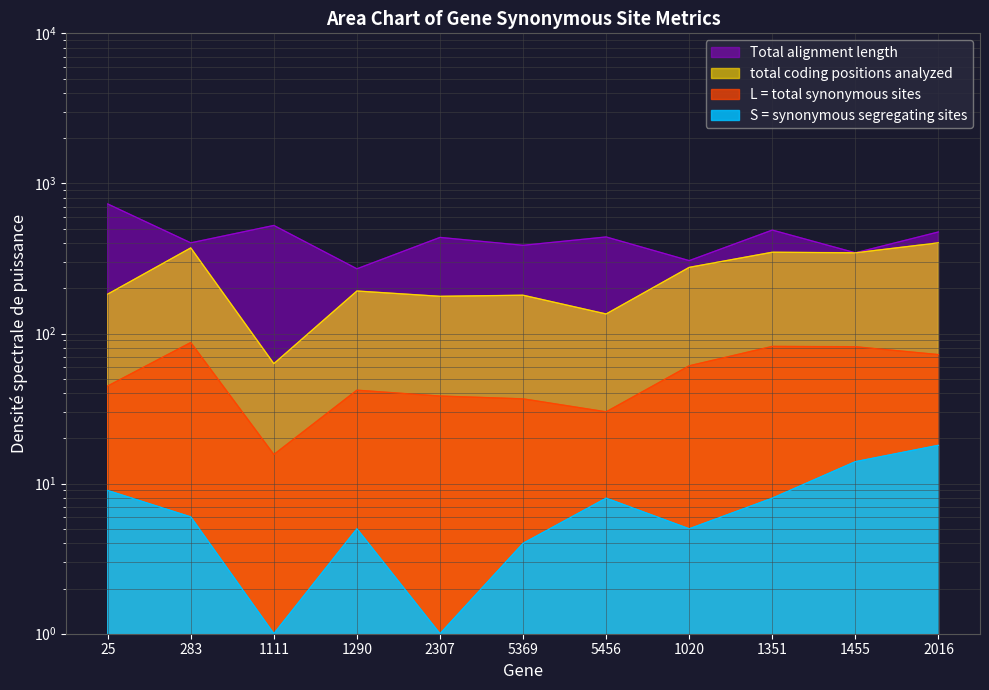

At which category does Total alignment length reach its first local peak?

1111